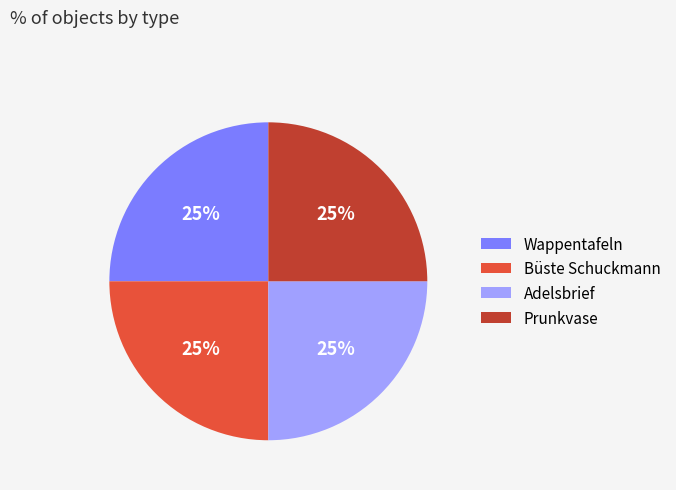

Approximately how many times larger is the value at Büste Schuckmann compared to Prunkvase?

1.0